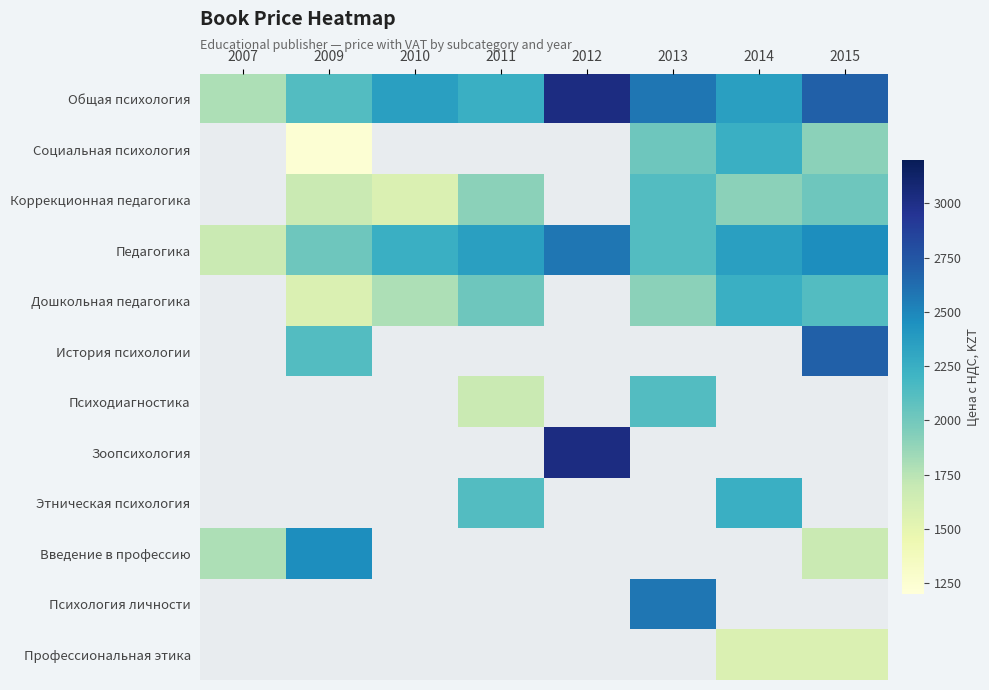

What is the difference between the highest and lowest values at 2010?

784.0